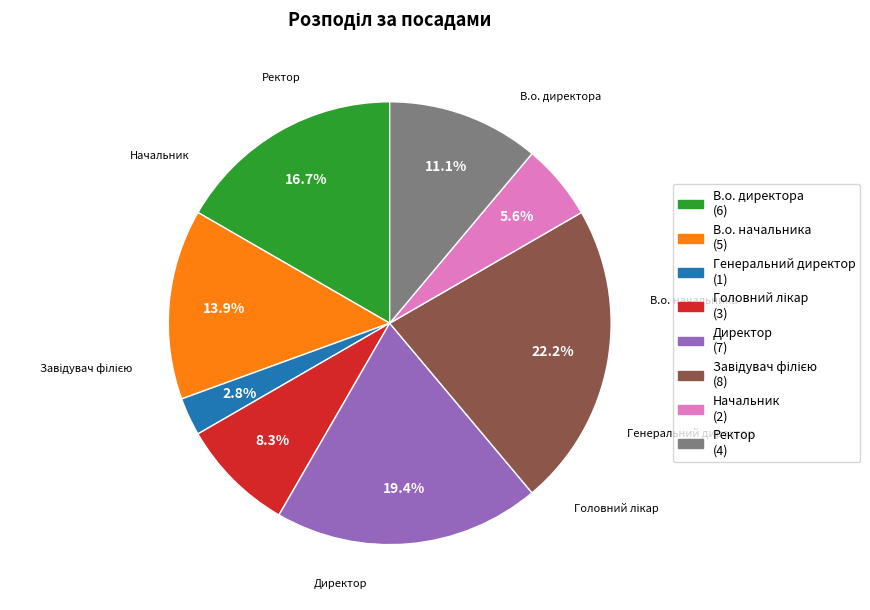

Is the sum of Ректор and В.о. директора greater than half?

No